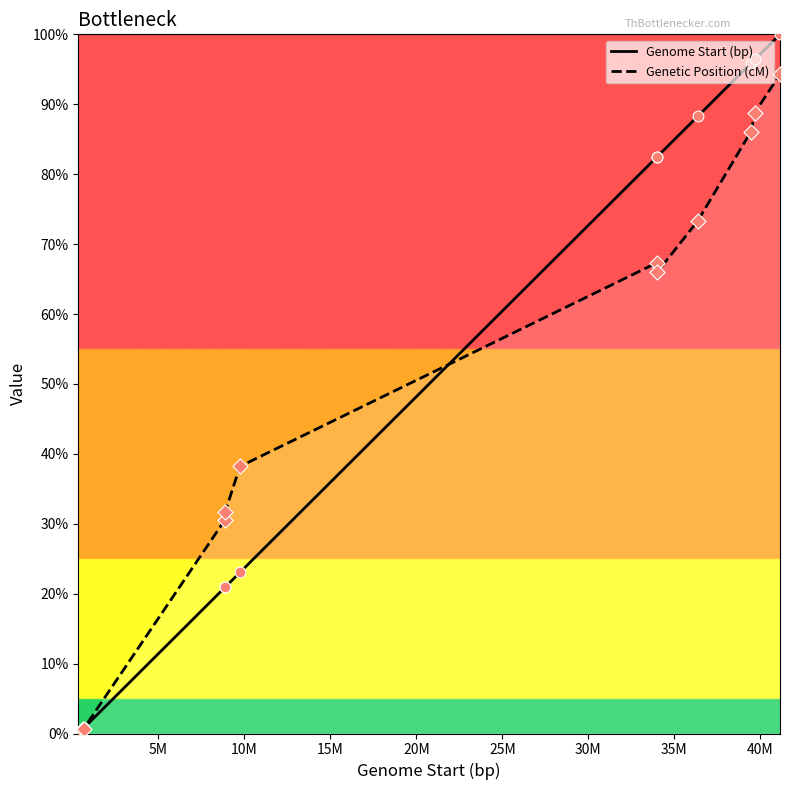

Which series has the widest spread of values?

Genome Start (bp)